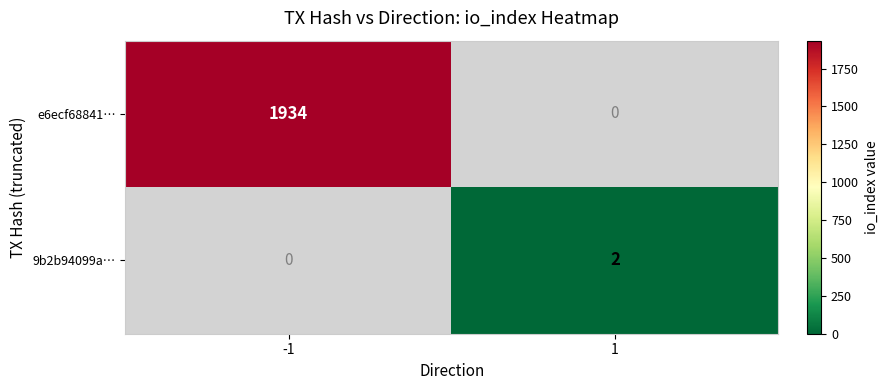

The 9b2b94099a… series shows 2 at 1. True or false?

True